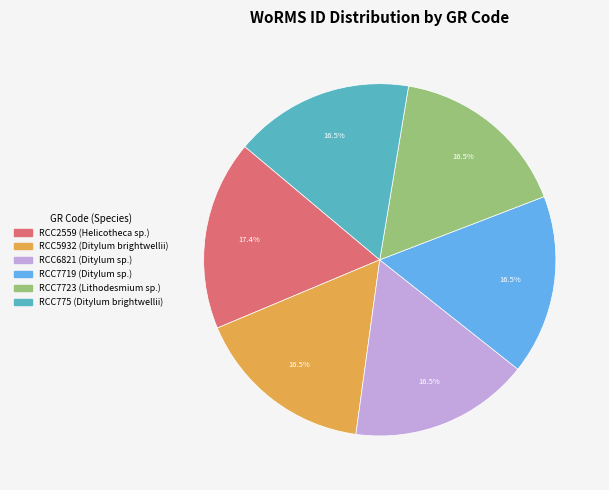

Which category has the biggest portion of the pie?

RCC2559